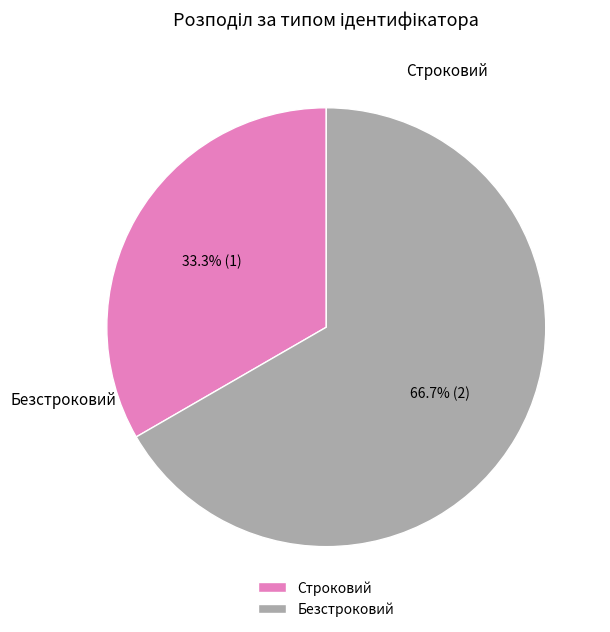

Is it true that Строковий is 47% of the pie?

False